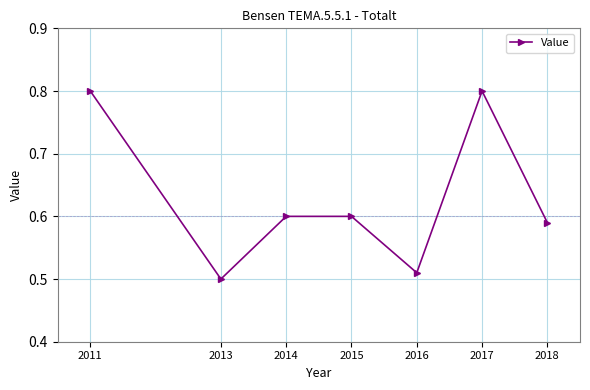

What is the difference between the values at 2013 and 2017?

0.3